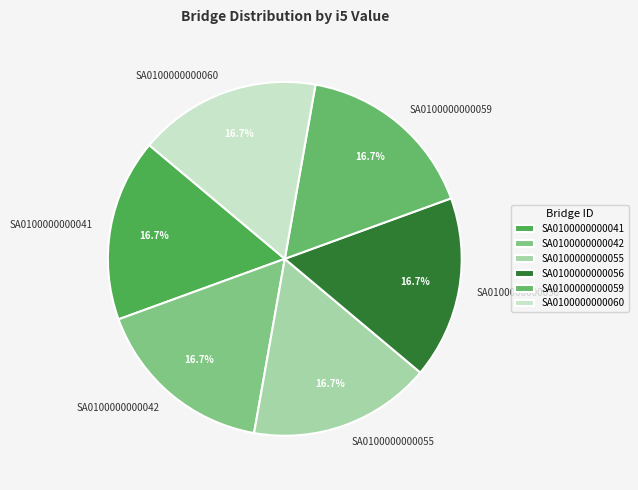

What percentage is NOT represented by SA0100000000056?

83.3%